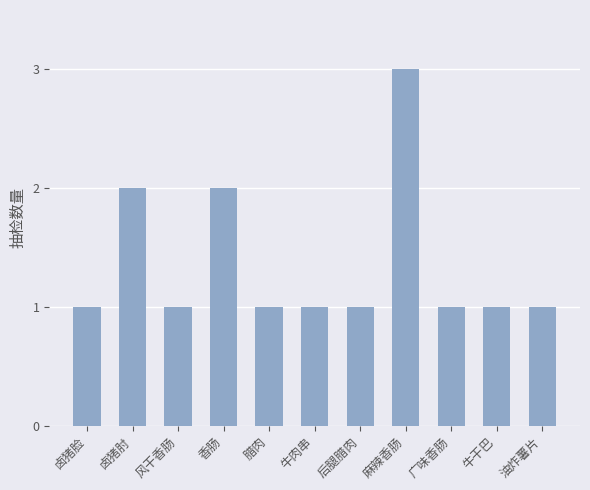

Between 麻辣香肠 and 广味香肠, which is larger?

麻辣香肠